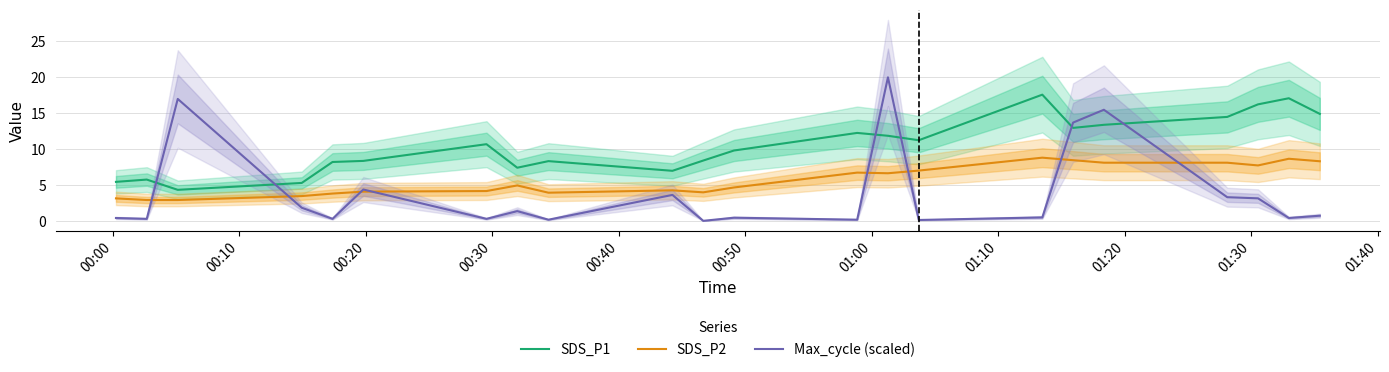

What is the difference between the maximum and minimum values in the SDS_P1 series?

13.3